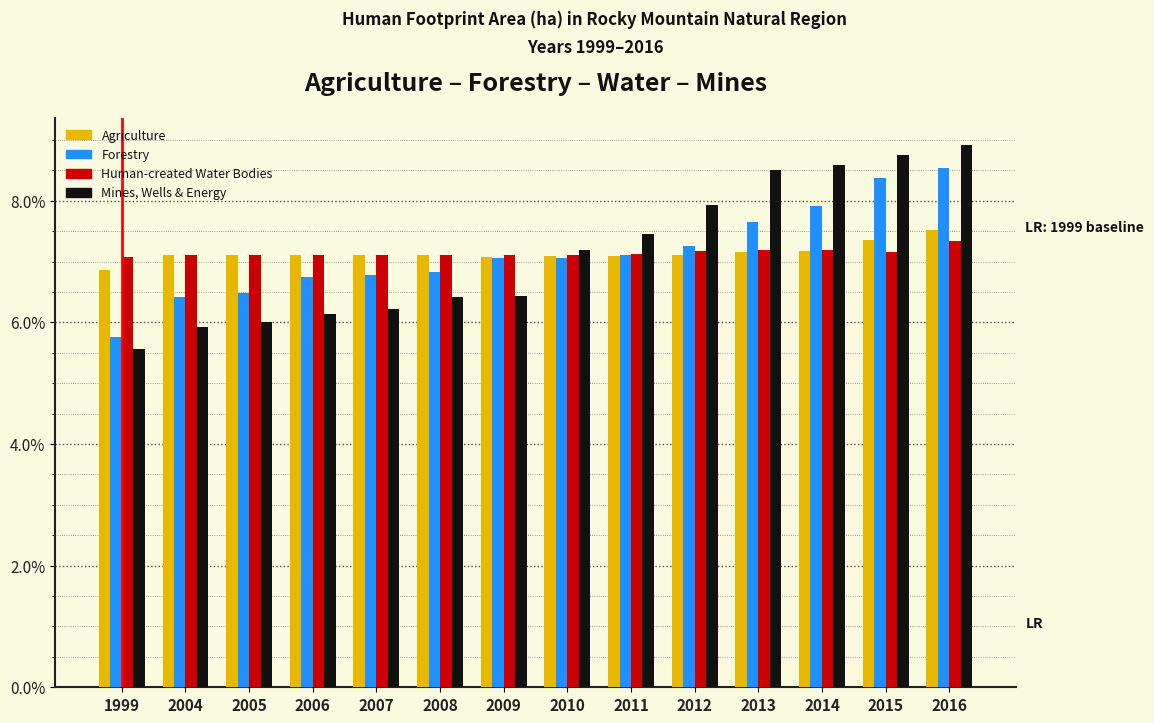

Is the value of Mines, Wells & Energy at 2005 greater than the value of Human-created Water Bodies at 2010?

No